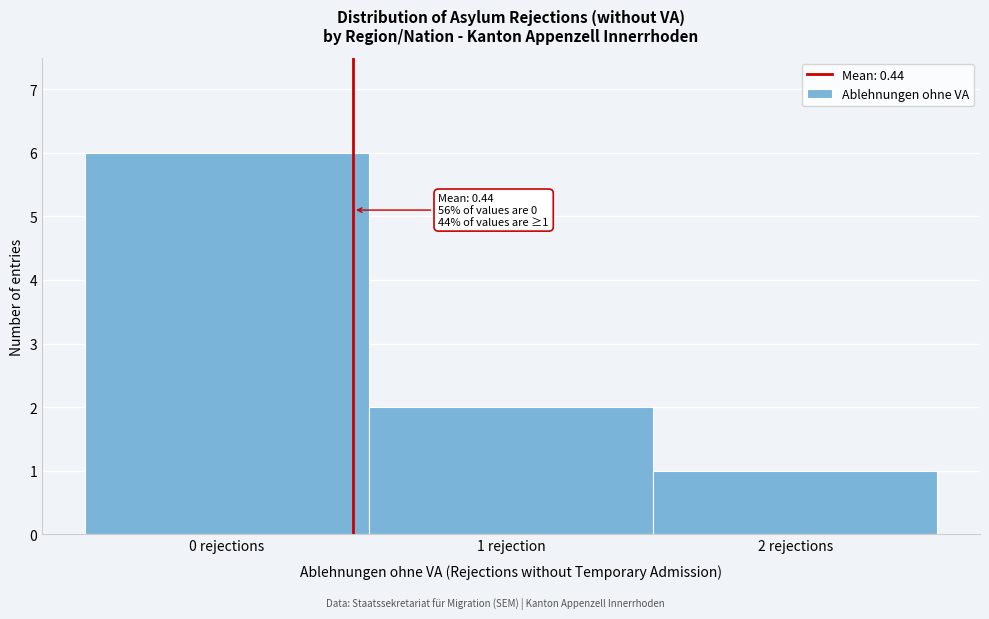

Reading right to left, transcribe all the data shown in this chart.

1	2	6